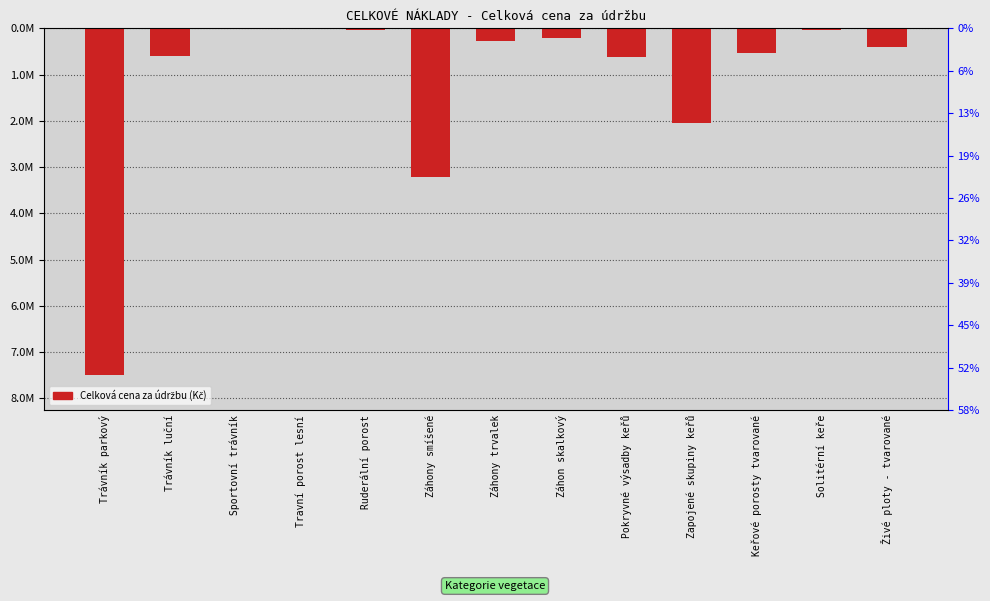

The chart shows a value of -12655.2 at Solitérní keře. True or false?

False